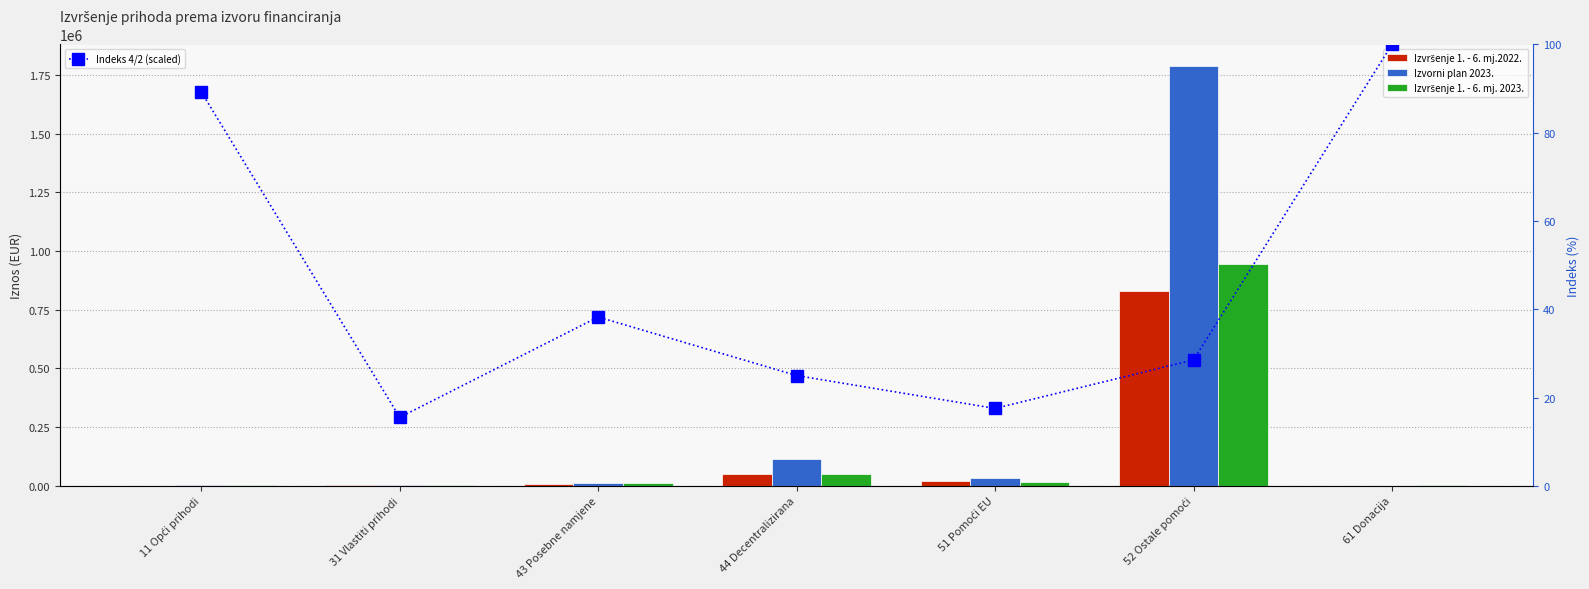

At 11 Opći prihodi, list the series in order from smallest to largest.

Indeks 4/2 (scaled), Izvršenje 1. - 6. mj.2022., Izvorni plan 2023., Izvršenje 1. - 6. mj. 2023.